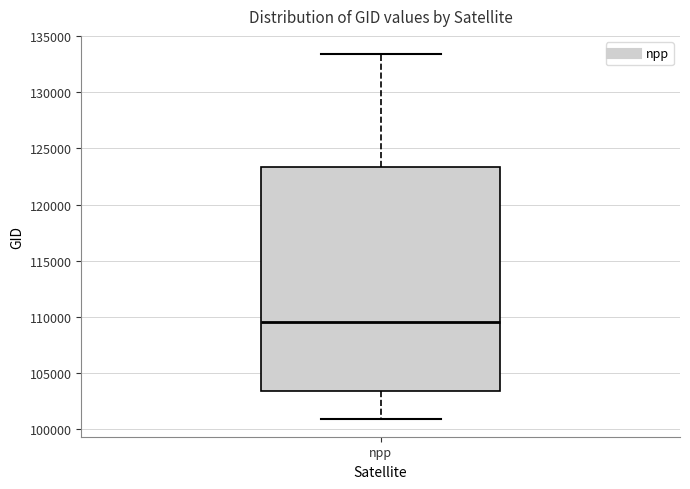

Transcribe this box plot: give where the median line is, the range the box spans, and where the two whiskers end, as read against the y-axis. The values are not printed on the chart, so give them approximately, as read against the axis.

median 109500, box 103500 to 123500, whiskers 101000 to 133500